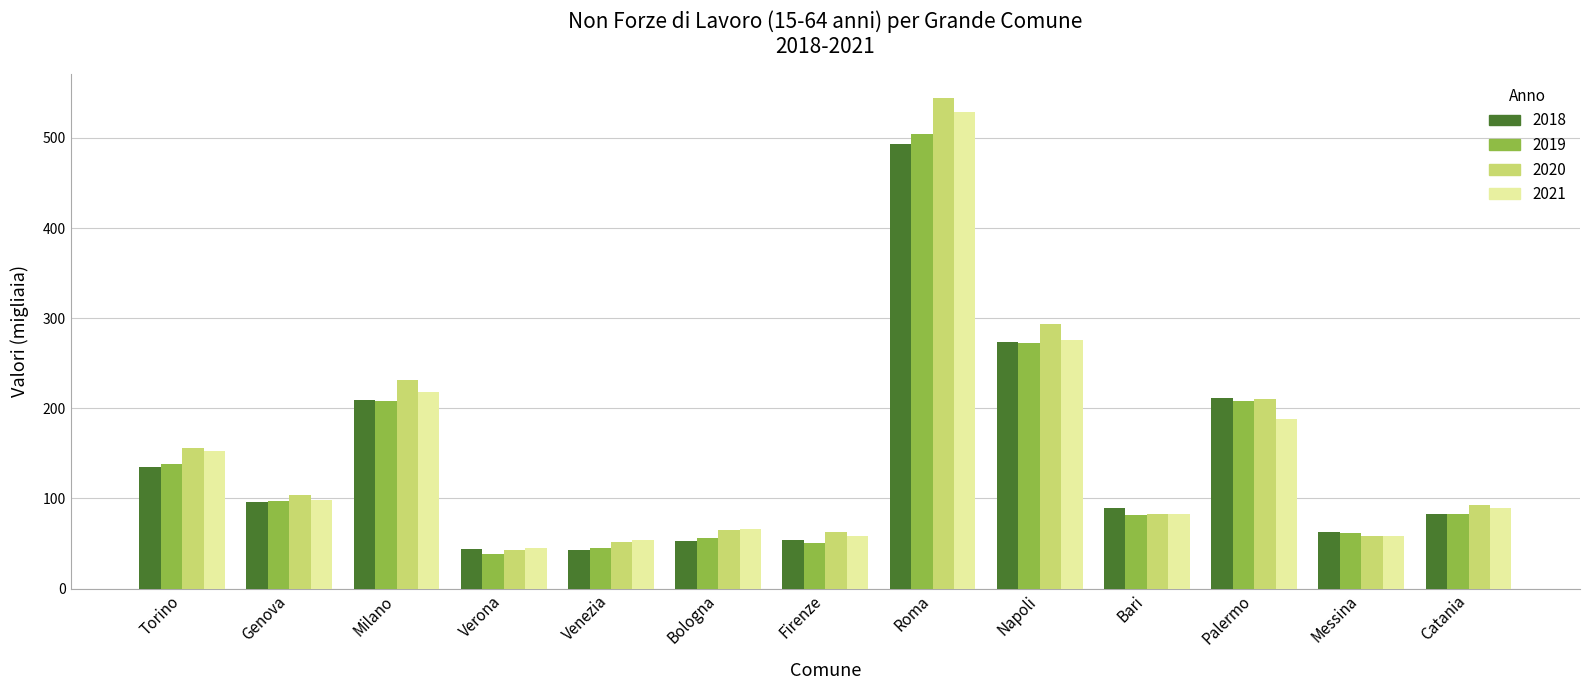

How many distinct data groups are displayed?

4